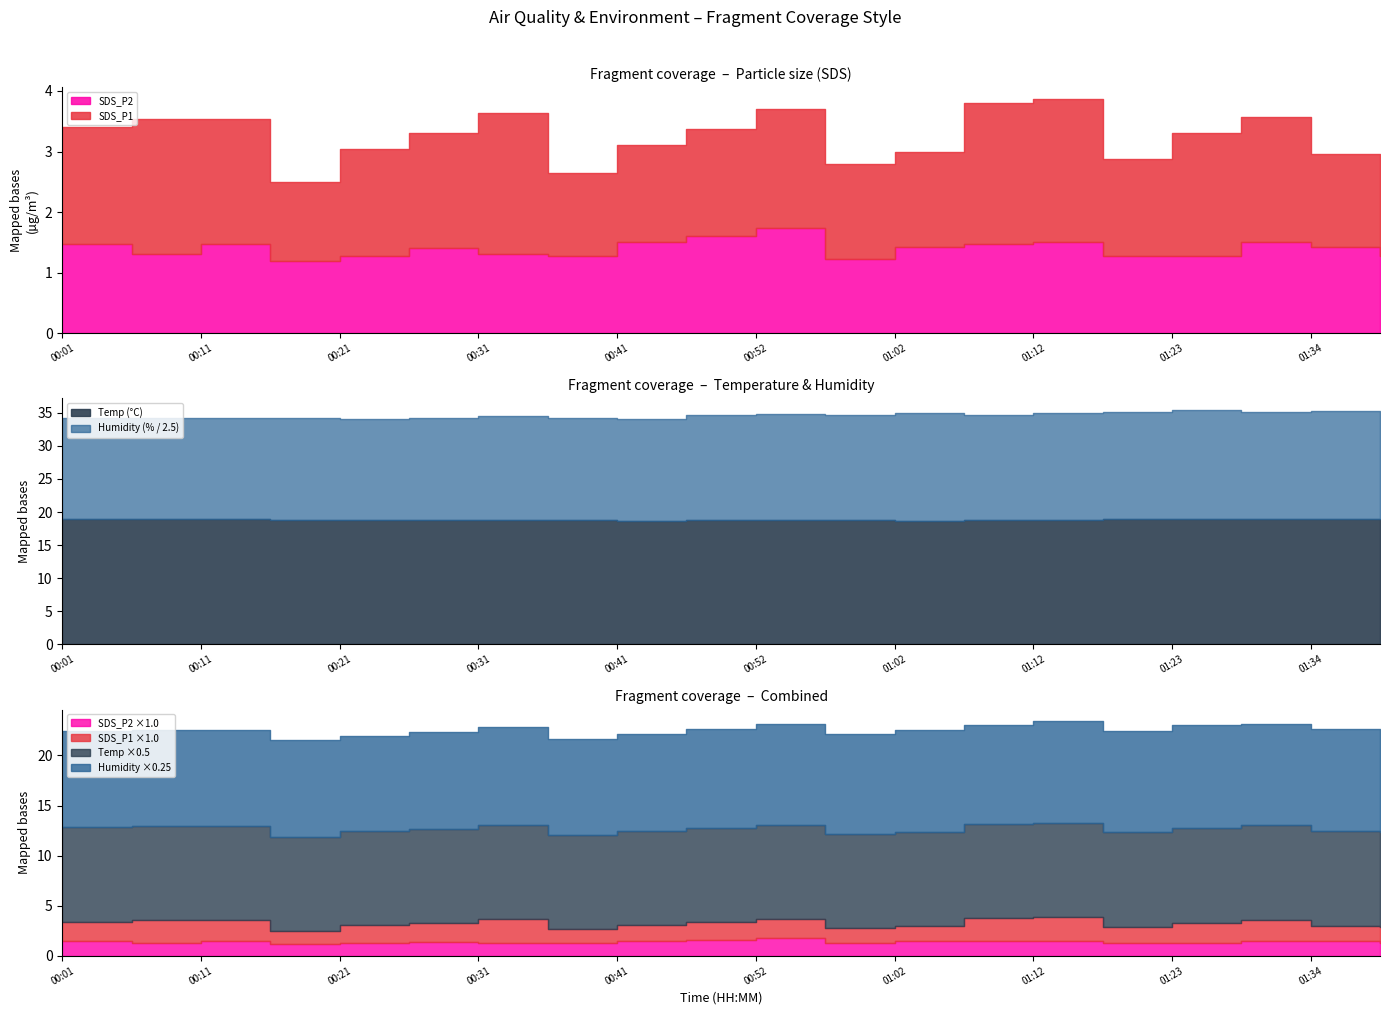

What is the total value across all series at 00:41?

60.4